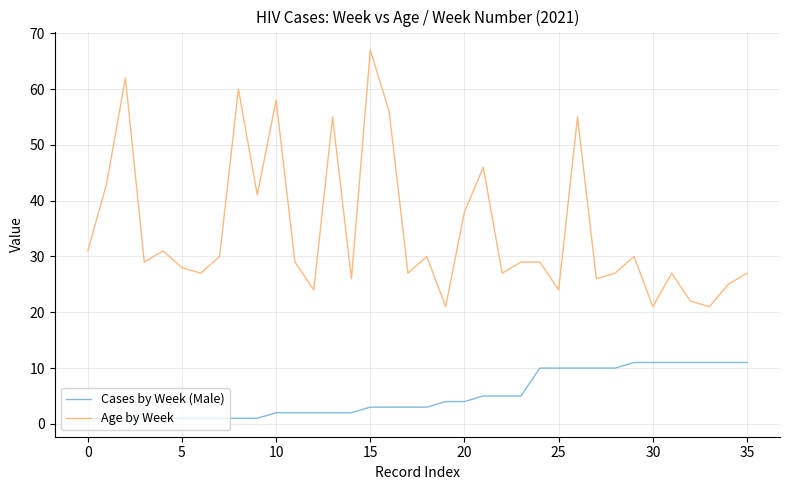

Which series has the largest range (max minus min)?

Age by Week